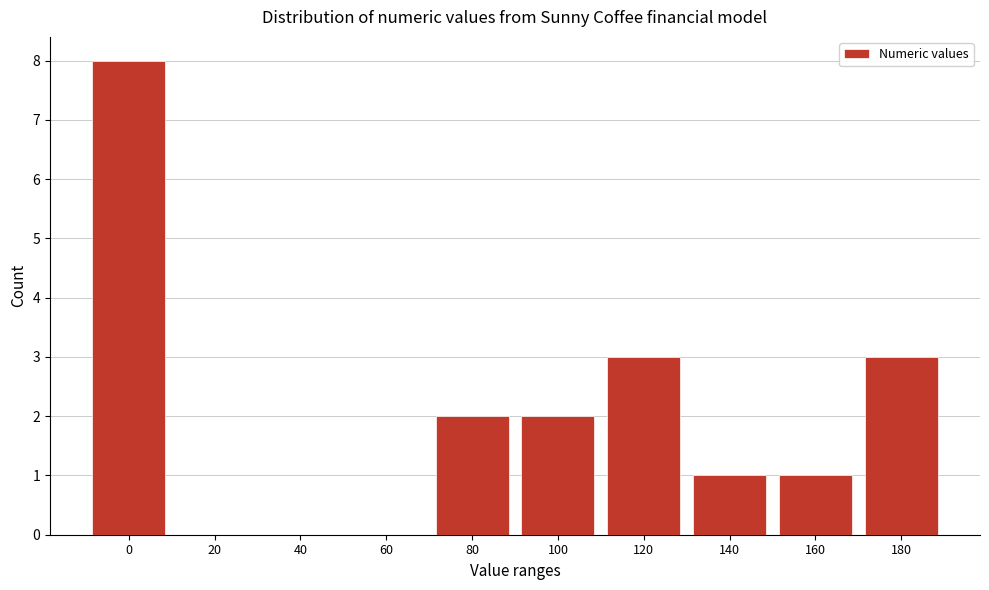

Reading left to right, list all the values displayed in this chart.

0=8	20=0	40=0	60=0	80=2	100=2	120=3	140=1	160=1	180=3